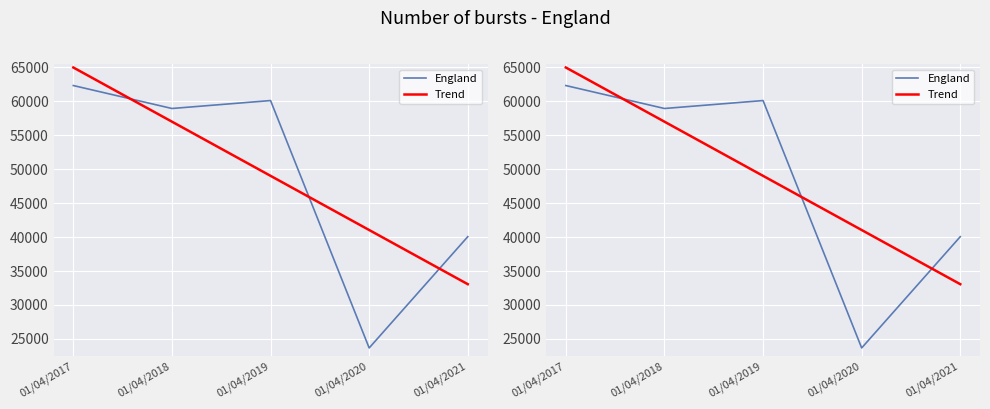

What is the value of the Trend point at the 3rd from the left?

49019.6